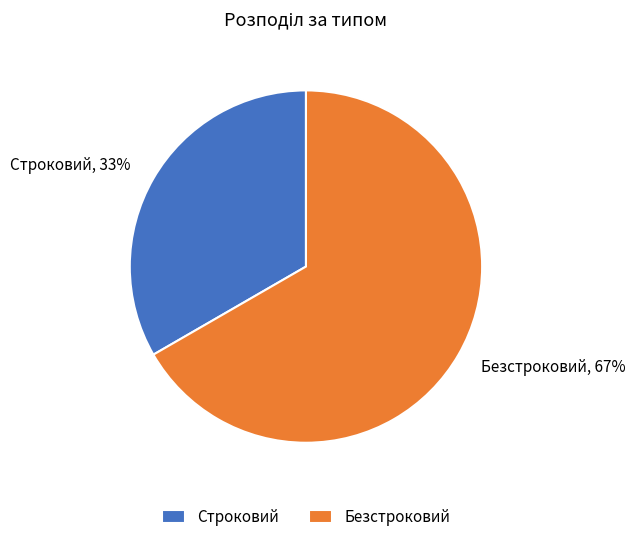

Between Строковий and Безстроковий, which is larger?

Безстроковий